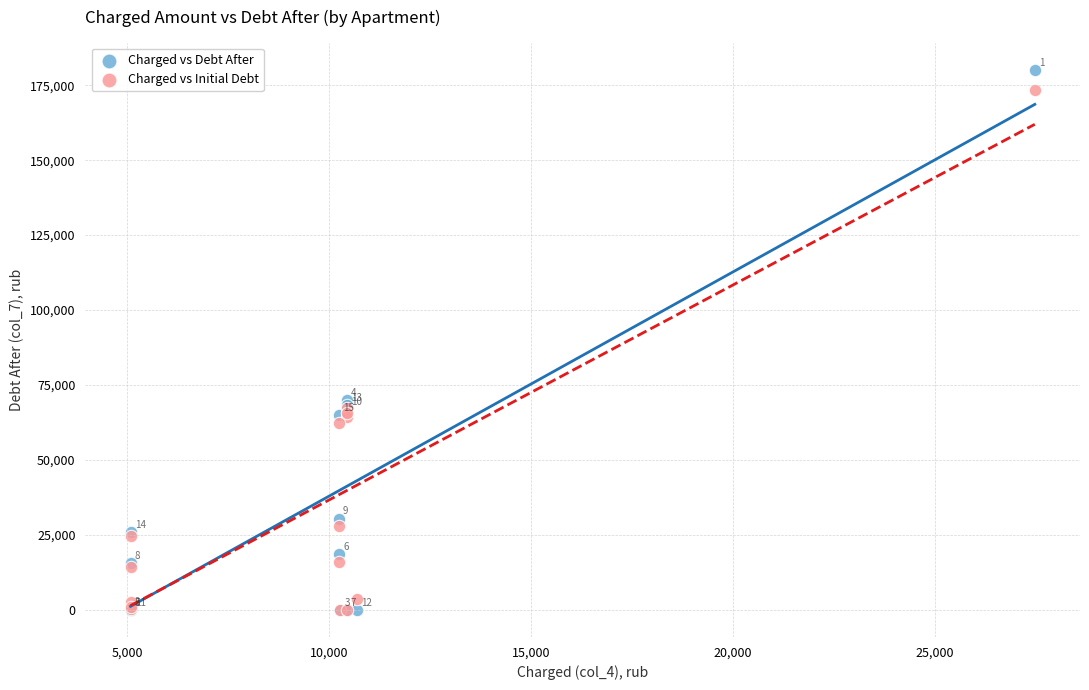

Which series reaches the maximum Y coordinate?

Charged vs Debt After